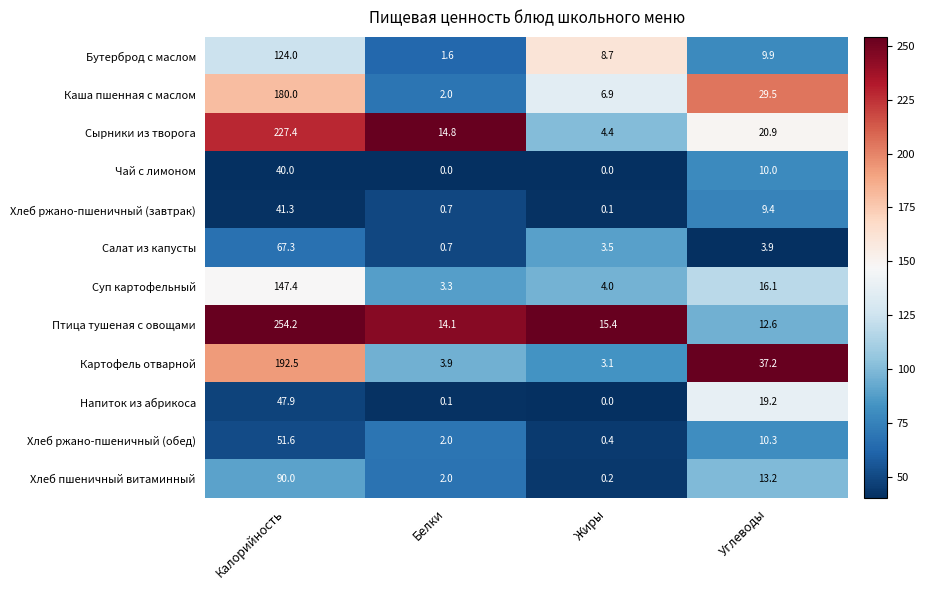

At which label is Хлеб ржано-пшеничный (обед) closest to 26?

Углеводы